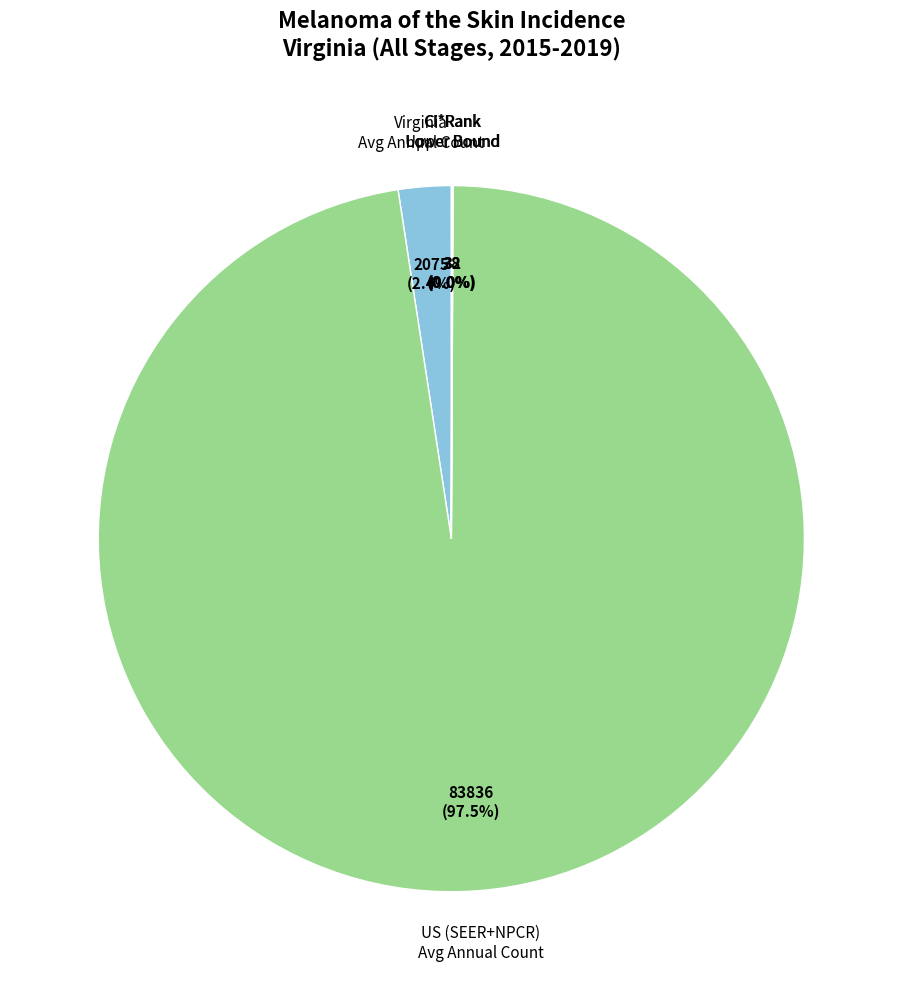

What portion of the pie excludes Virginia Avg Annual Count?

97.6%